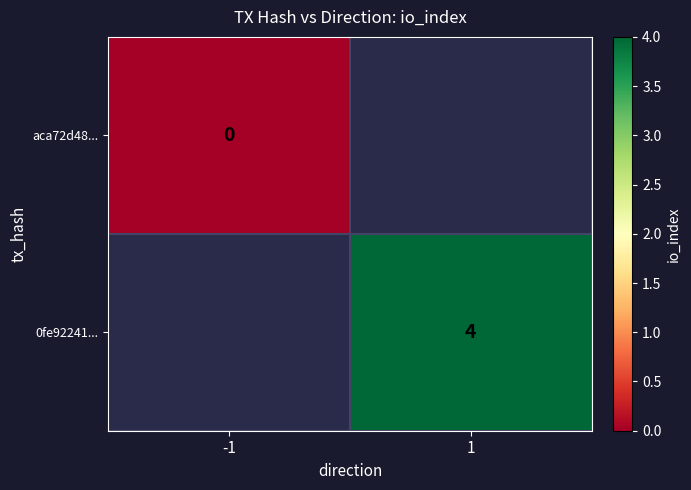

The 0fe92241... series shows 2.5 at 1. True or false?

False